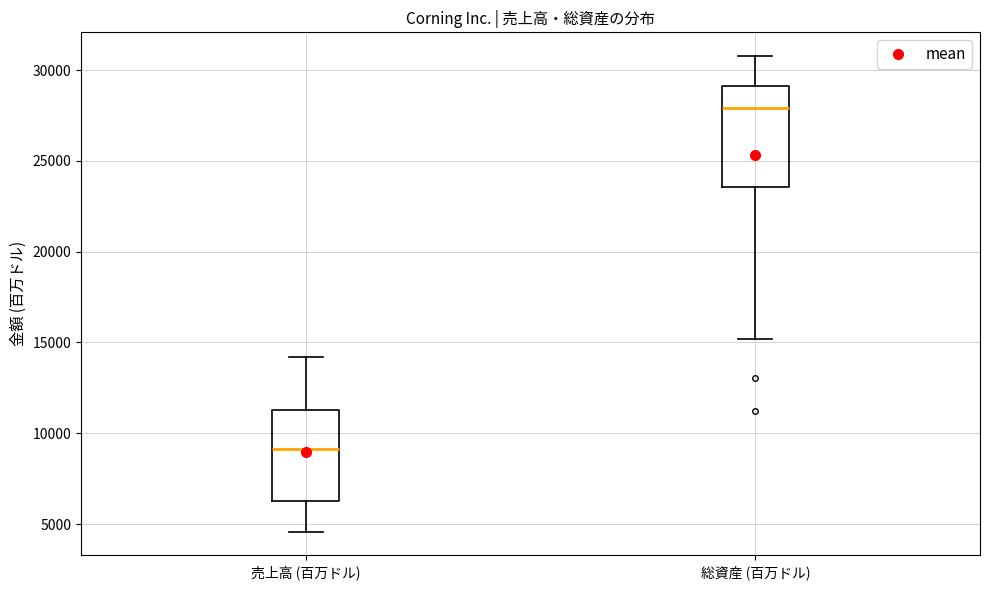

Reading left to right, read every box against the y-axis: the position of its median line, the range the box covers, and the ends of its whiskers. The values are not printed on the chart, so give them approximately, as read against the axis.

売上高 (百万ドル): median 9000, box 6500 to 11500, whiskers 4500 to 14000
総資産 (百万ドル): median 28000, box 23500 to 29000, whiskers 15000 to 31000